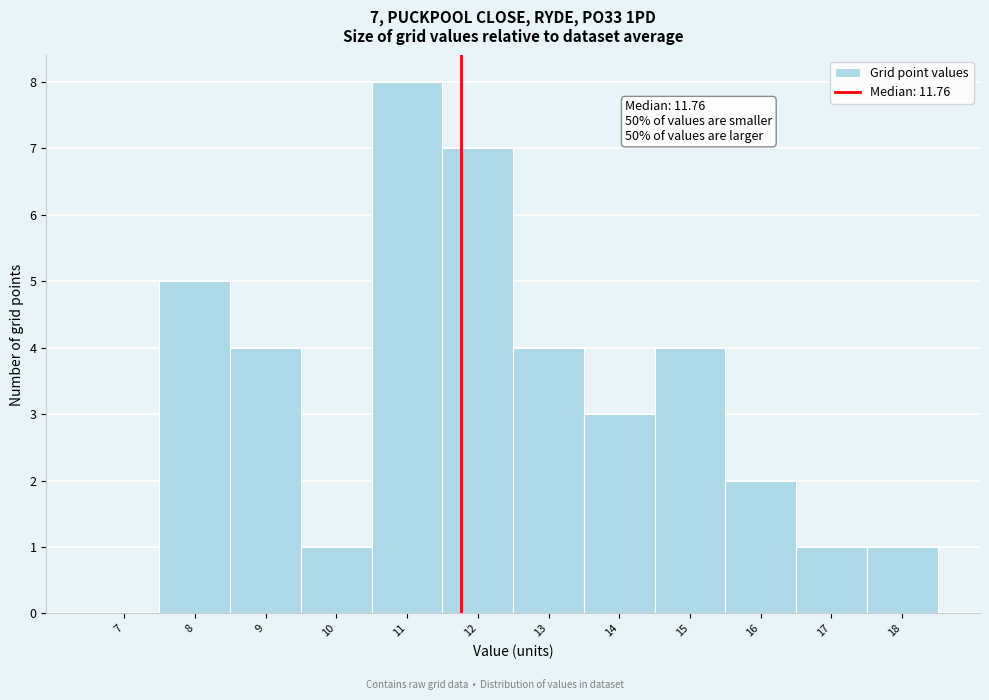

Over which range of the x-axis is the bar tallest?

10.5 to 11.5